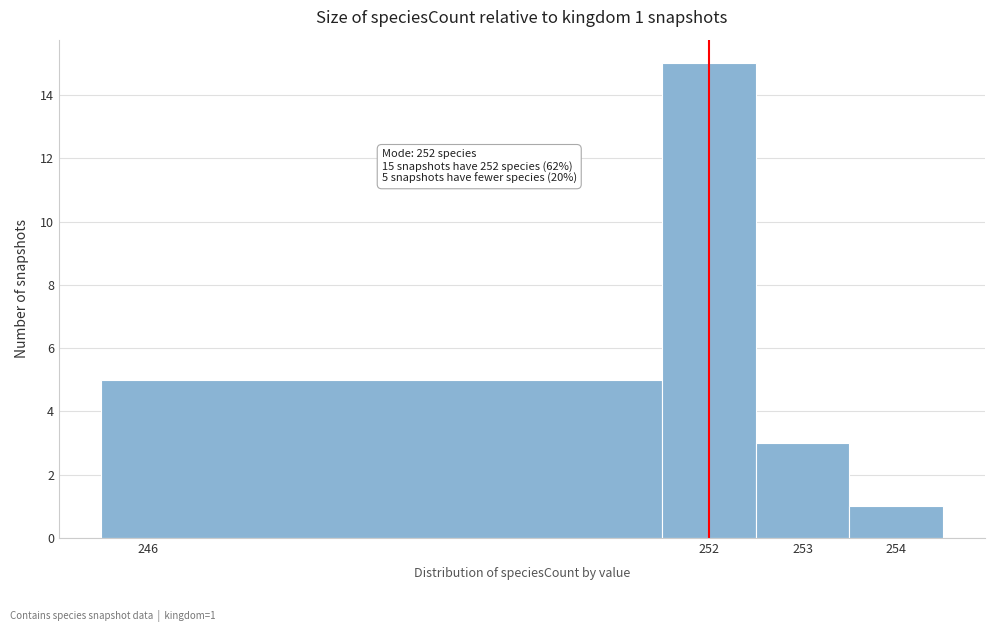

Over which range of the x-axis is the bar tallest?

251.5 to 252.5